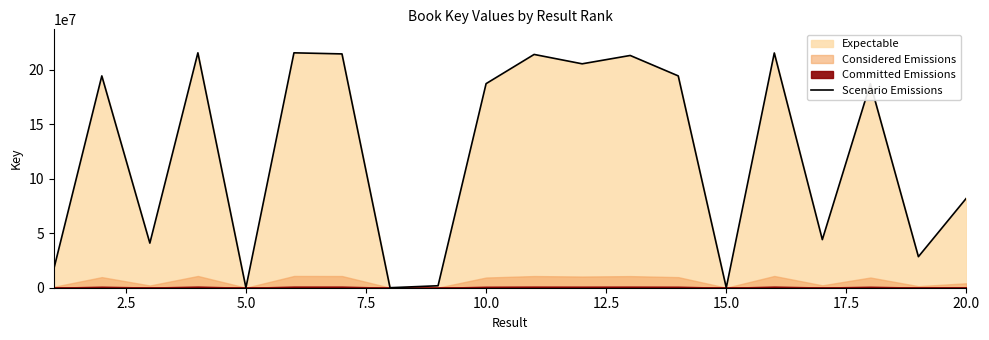

What is the maximum value for Scenario Emissions?

215684672